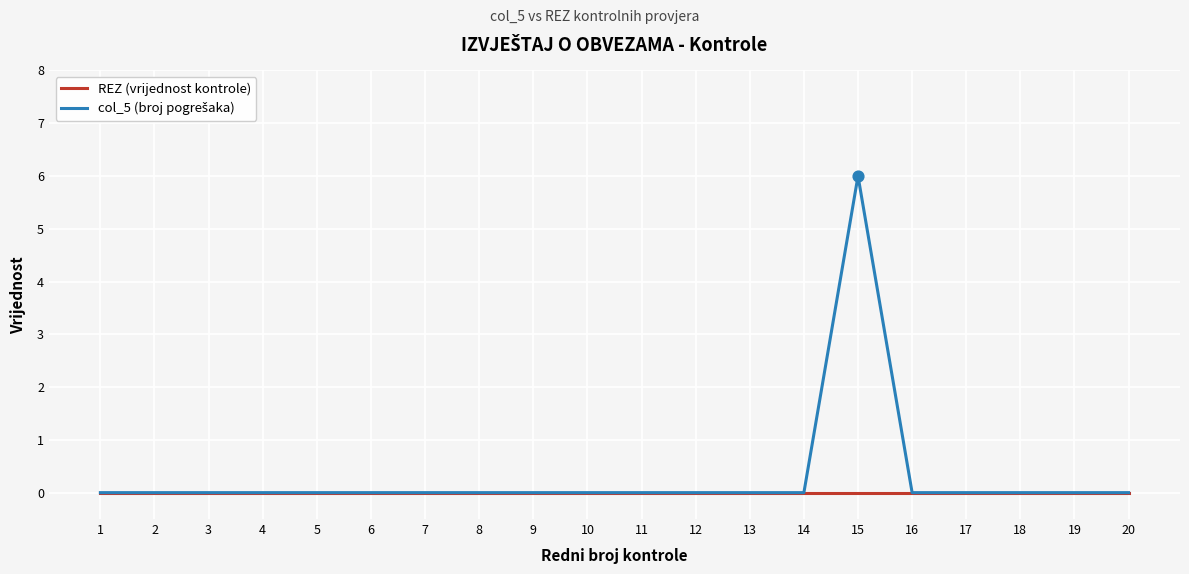

The value of REZ (vrijednost kontrole) at 12 is 0. True or false?

True